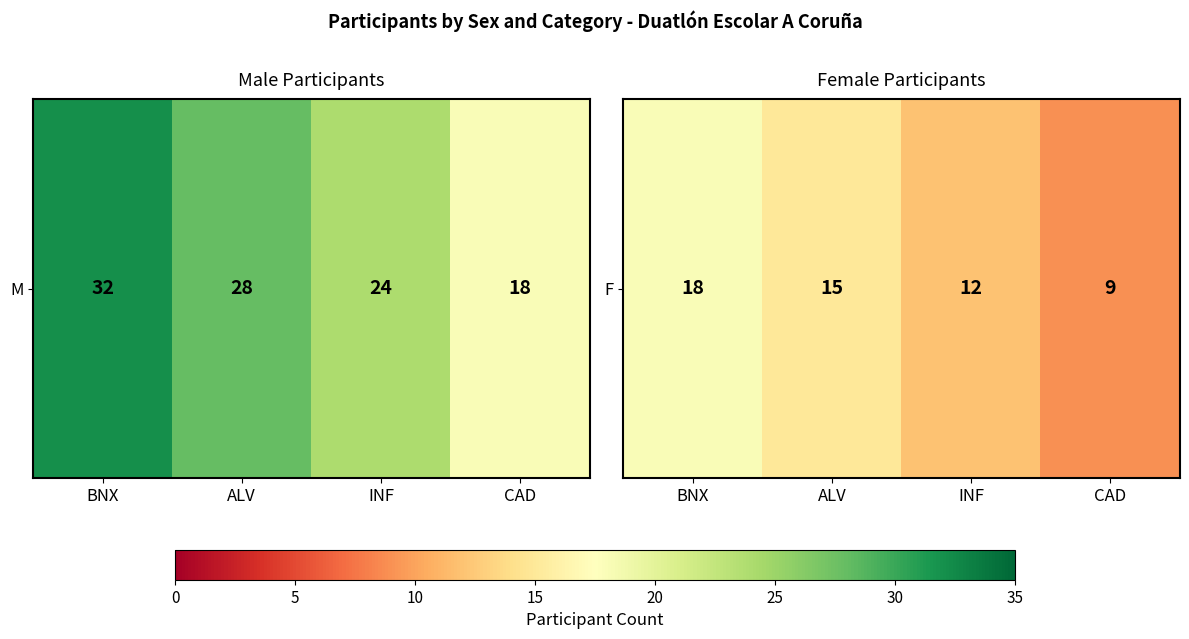

Approximately how many times larger is the value at ALV compared to BNX?

0.8